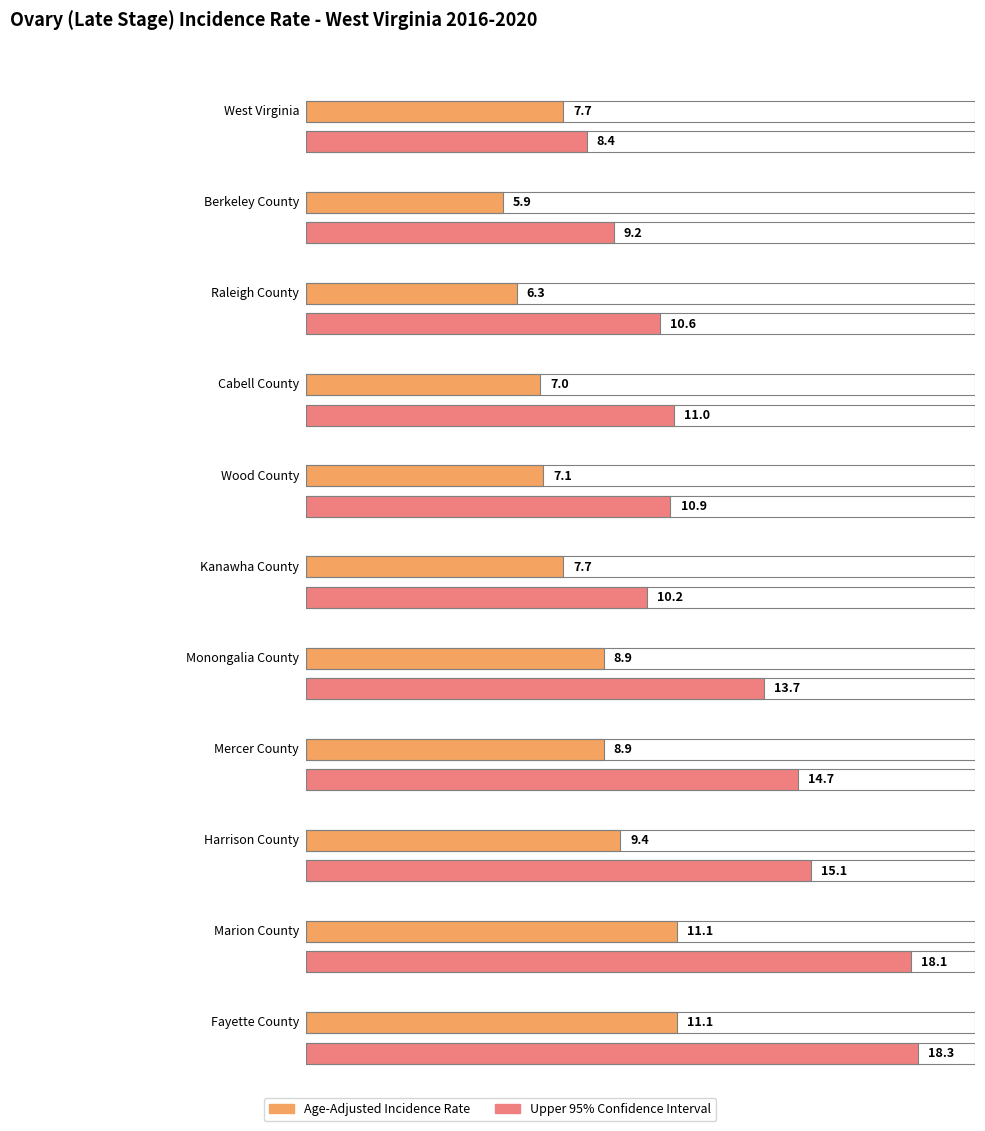

The Upper 95% CI series shows 9.2 at Fayette County. True or false?

False